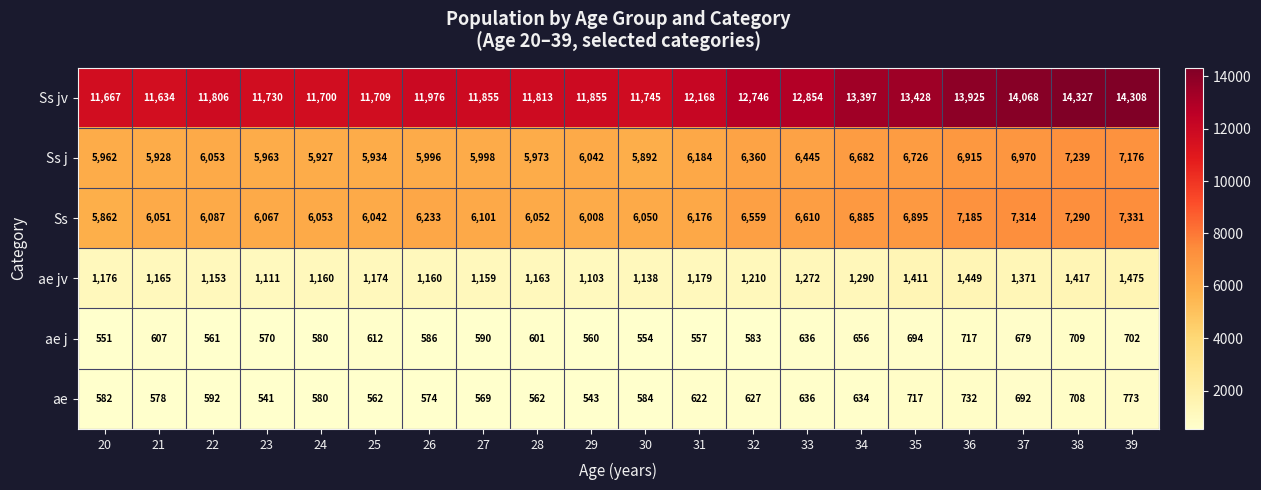

At how many categories does at least one series exceed 10054?

20